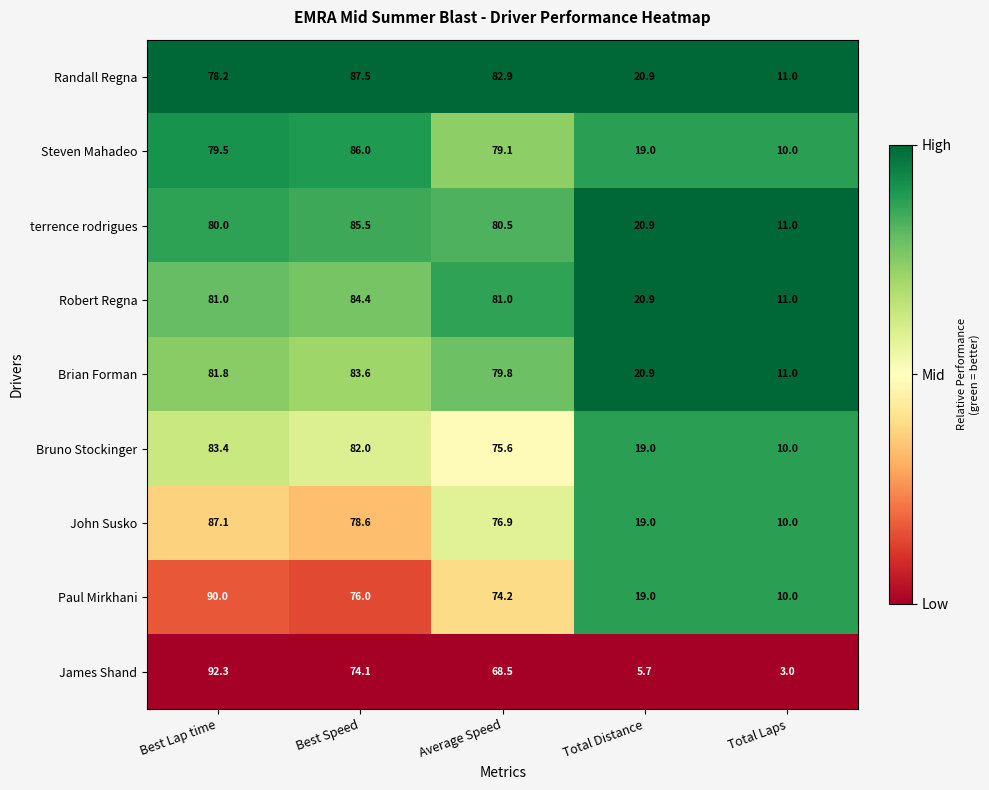

Rank the series by their maximum value, from highest to lowest.

James Shand, Paul Mirkhani, Randall Regna, John Susko, Steven Mahadeo, terrence rodrigues, Robert Regna, Brian Forman, Bruno Stockinger